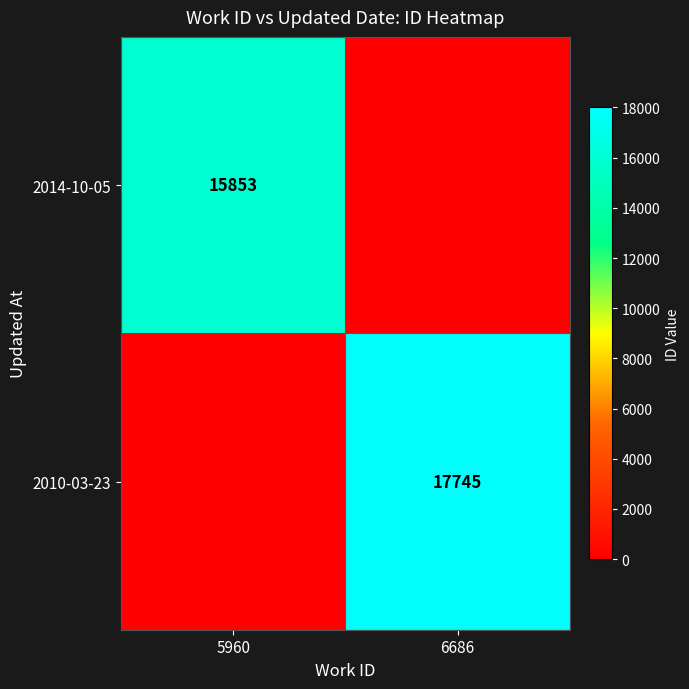

The value of 2014-10-05 at 5960 is 26393. True or false?

False